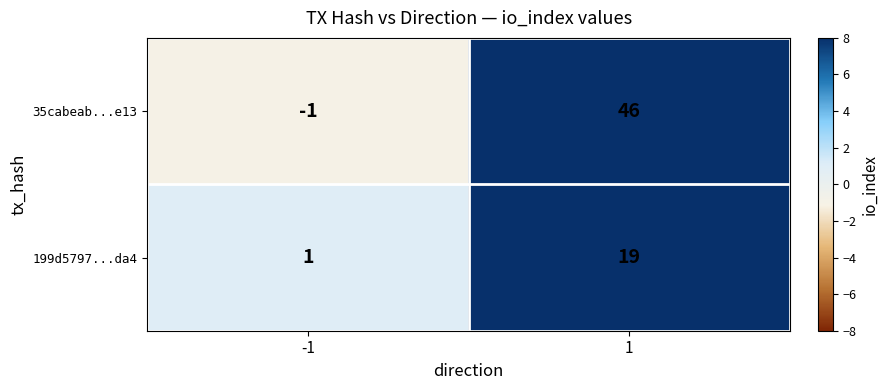

What is the sum of all 35cabeab...e13 values?

45